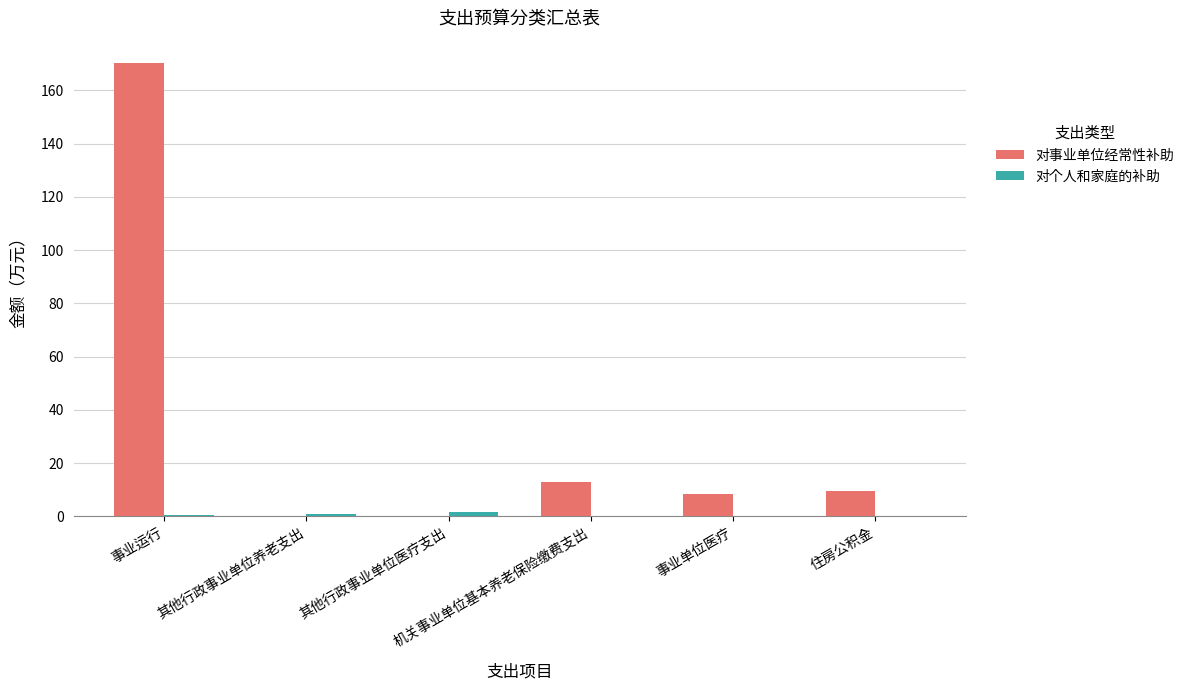

At which label does 对事业单位经常性补助 first exceed 9?

事业运行